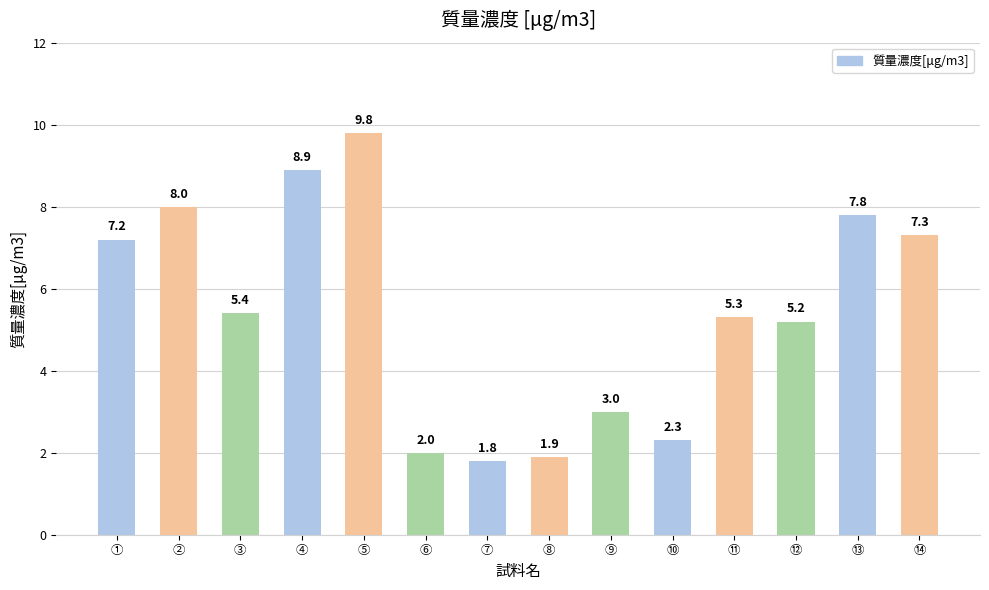

At which label is the value closest to 5?

⑫